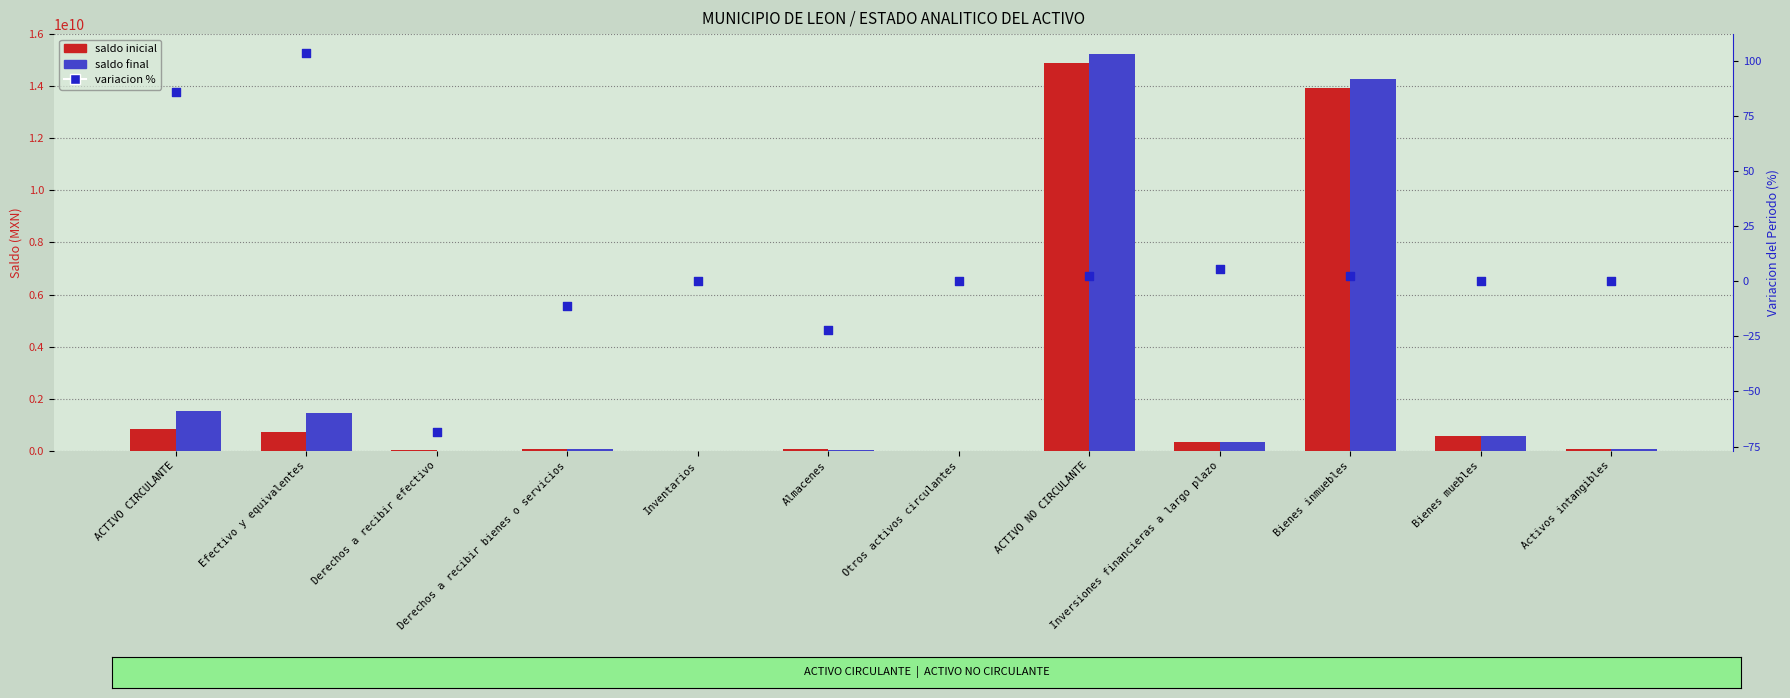

What is the total value across all series at Bienes muebles?

1112419195.1